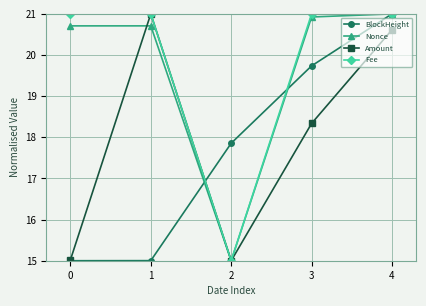

At how many categories does at least one series exceed 18?

4